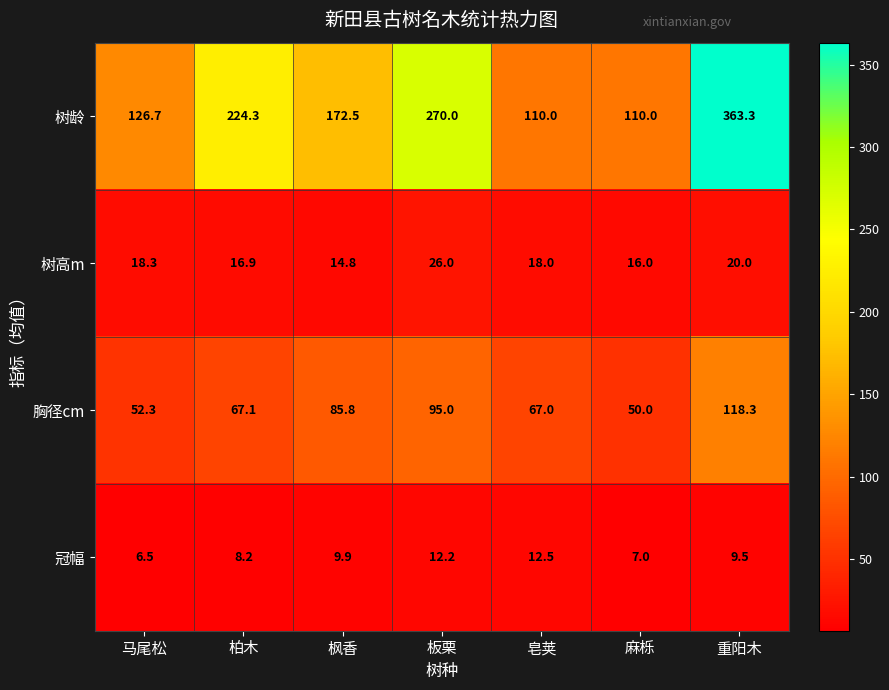

How many data points does each series have?

7